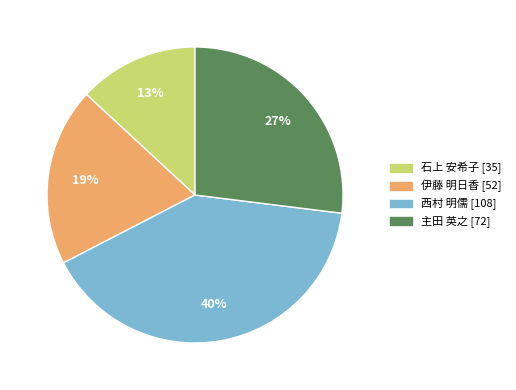

How many segments does this pie chart have?

4